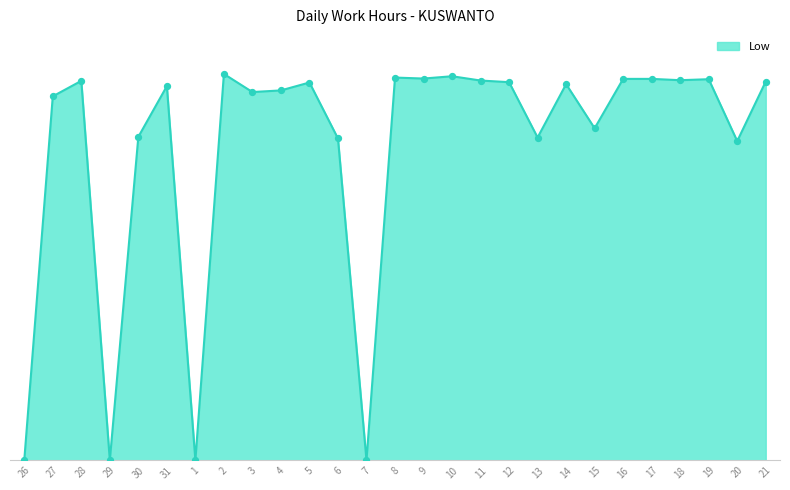

Is this an area chart (filled region under the line)?

Yes